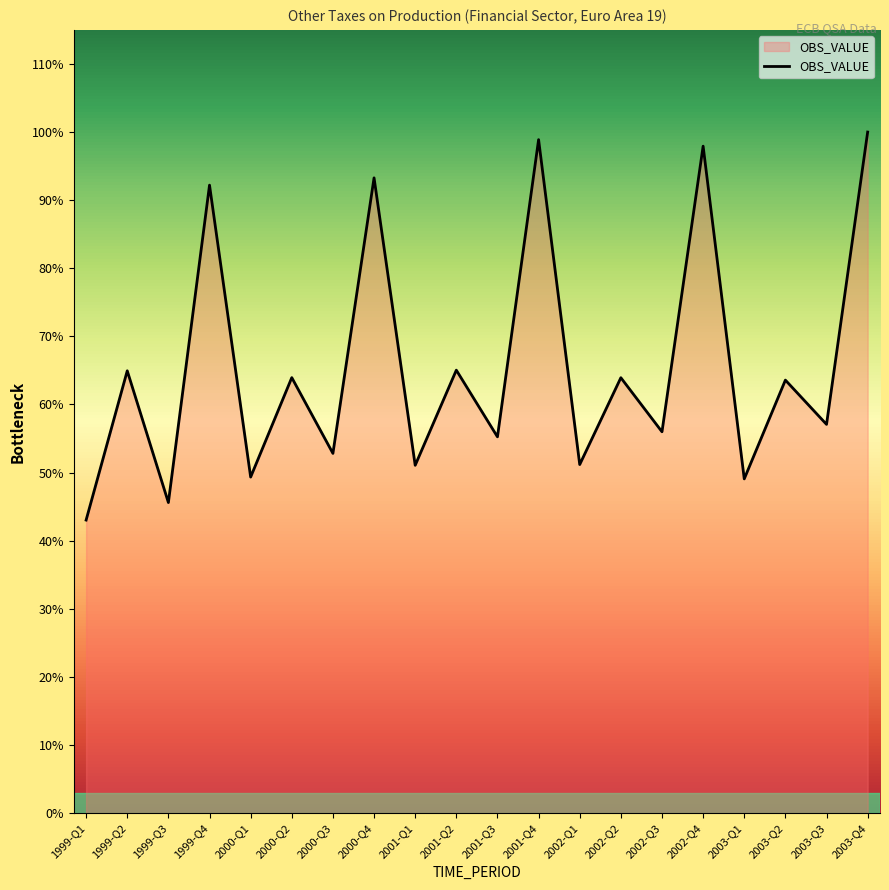

Does the chart have visible grid lines?

No